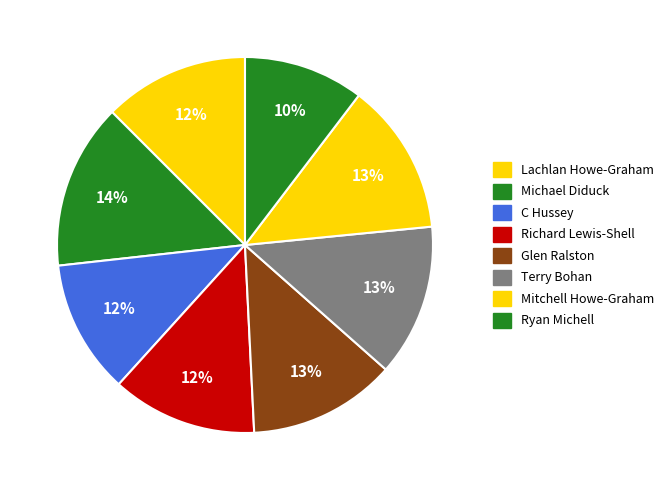

How many segments does this pie chart have?

8